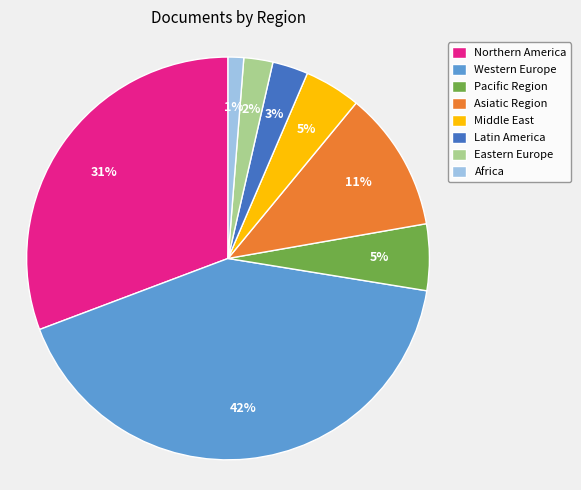

Which category has the smallest portion of the pie?

Africa